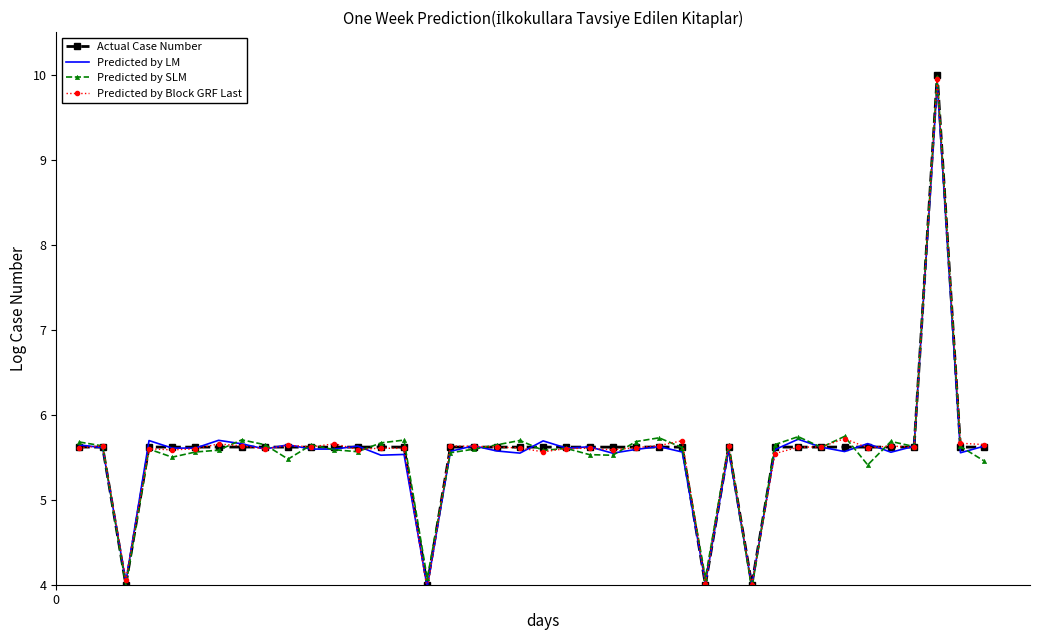

What is the difference between the second highest and minimum values in the Predicted by Block GRF Last series?

1.8